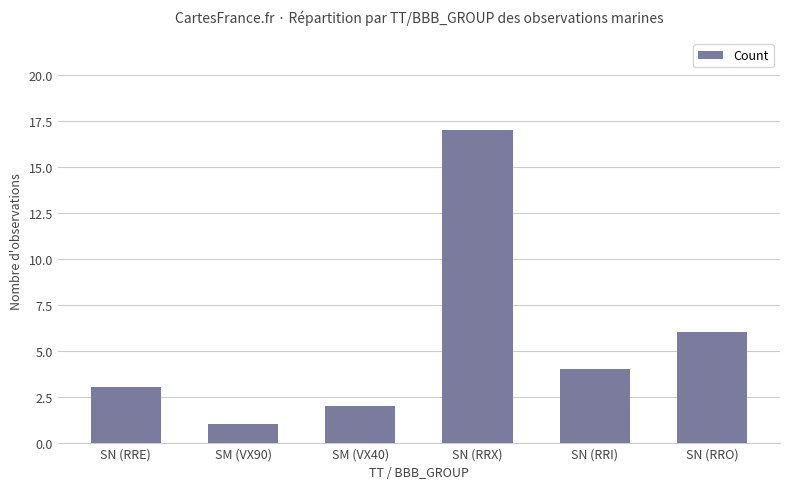

What position from the right is SM (VX90)?

5